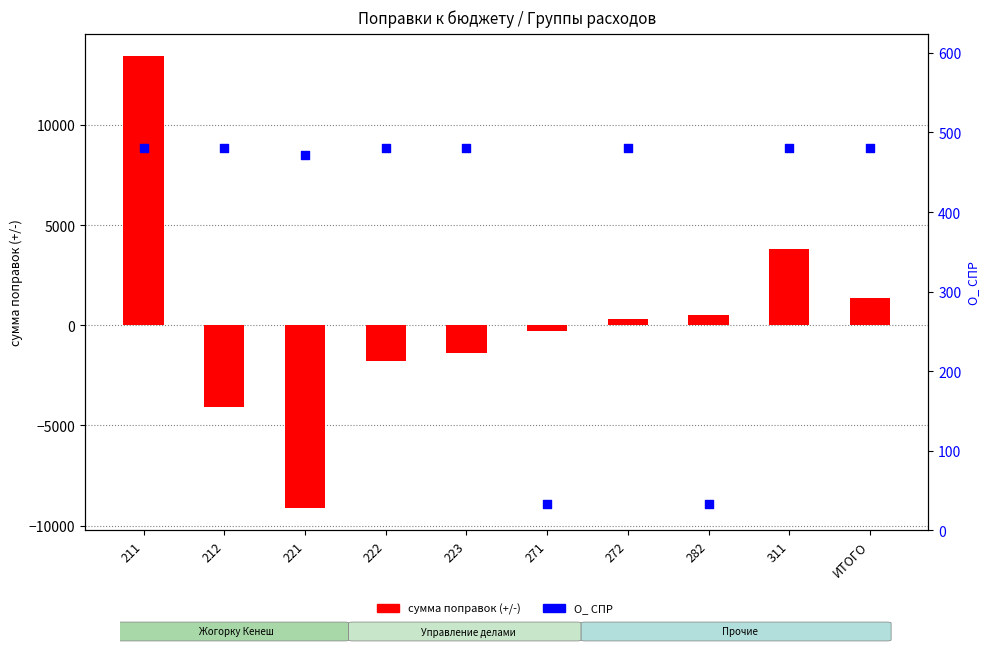

What is the total value across all series at 271?

-269.9